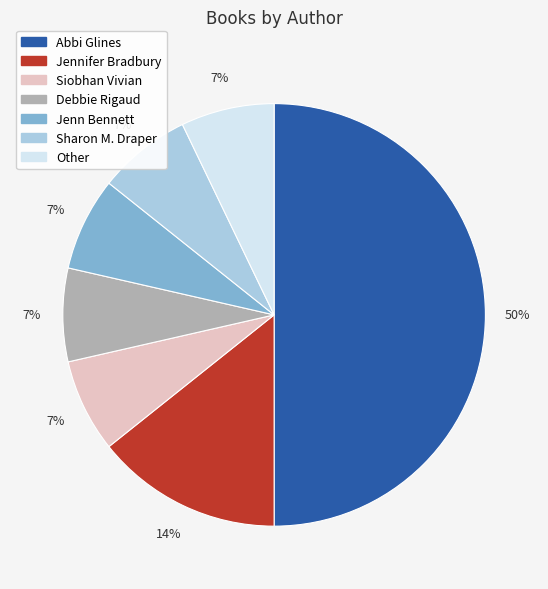

To the nearest percent, what is the average slice percentage?

14%